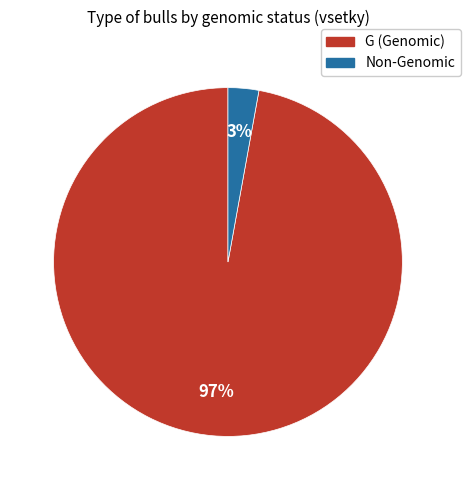

Between Non-Genomic and G (Genomic), which is larger?

G (Genomic)